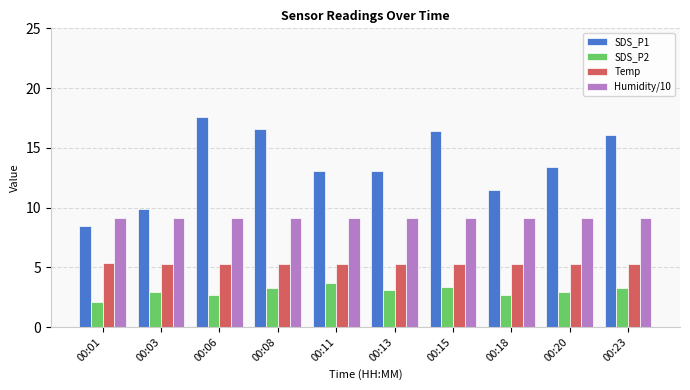

What is the difference between the Temp values at 00:20 and 00:01?

0.1